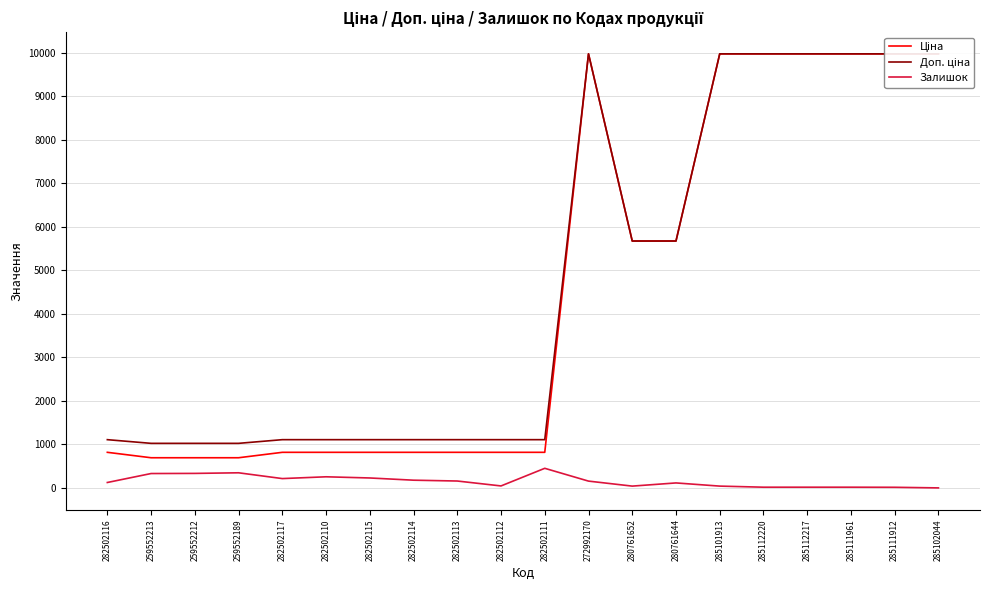

What is the greatest value displayed?

9975.0